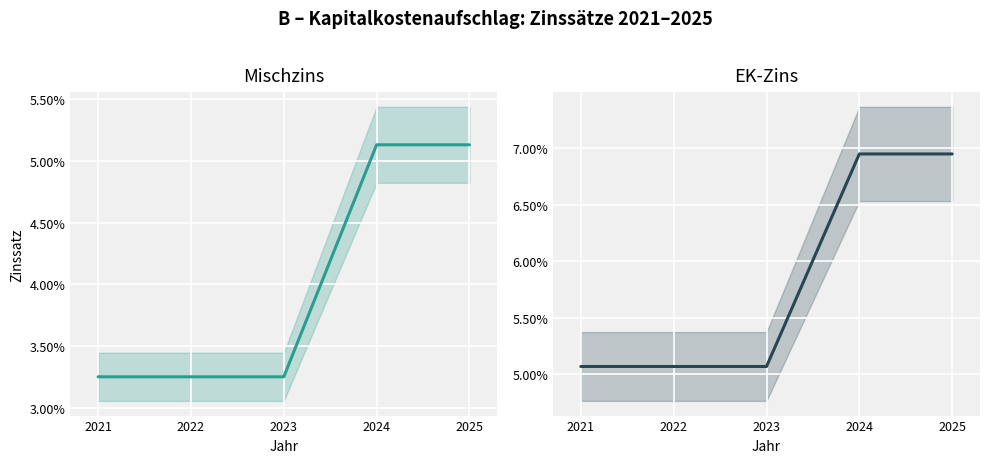

Which has a higher value, 2021 or 2024?

2024